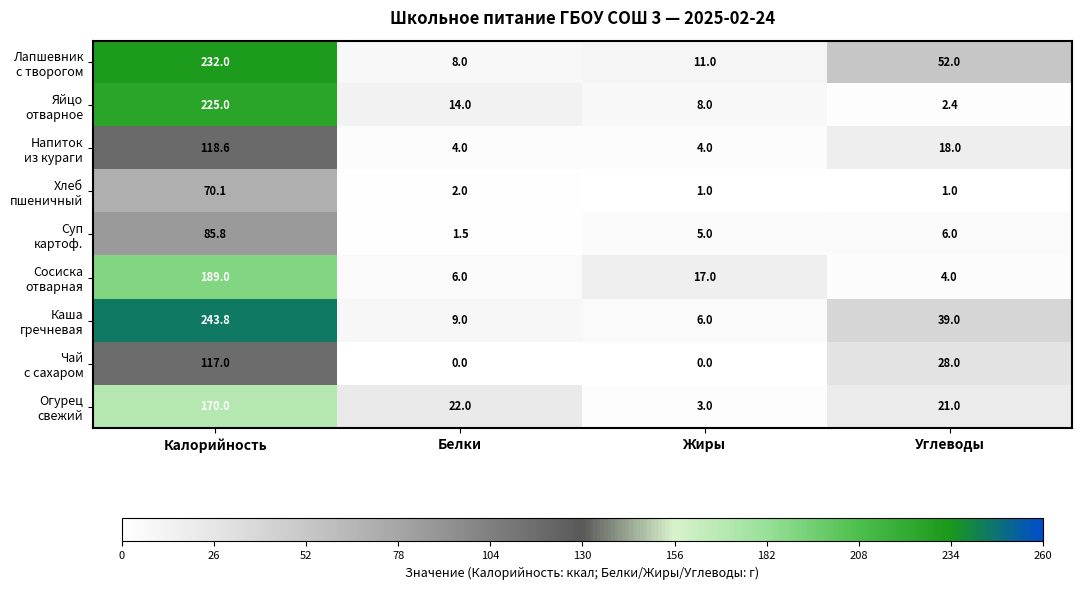

At which category does the chart reach its peak across all series?

Калорийность